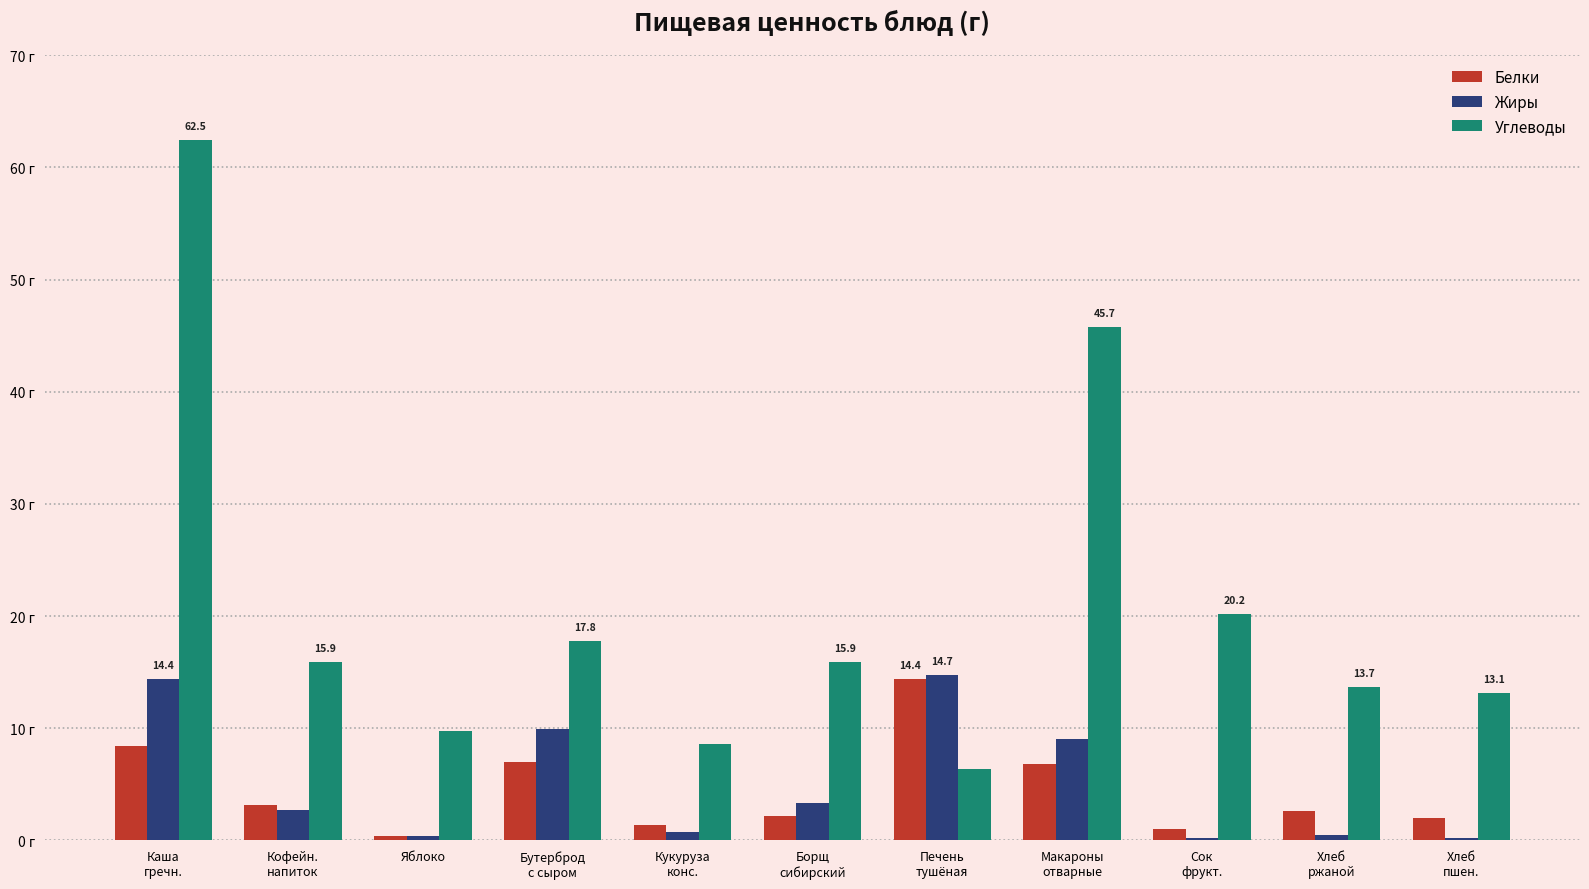

What are all the series names shown in the legend?

Белки, Жиры, Углеводы